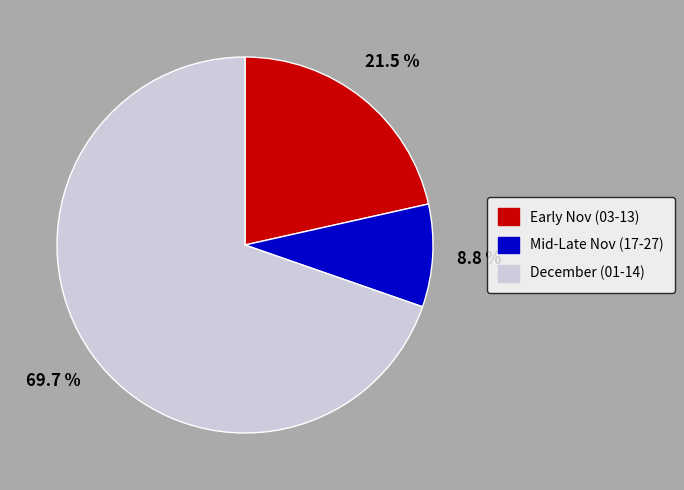

Is there any slice that represents more than half of the pie?

Yes